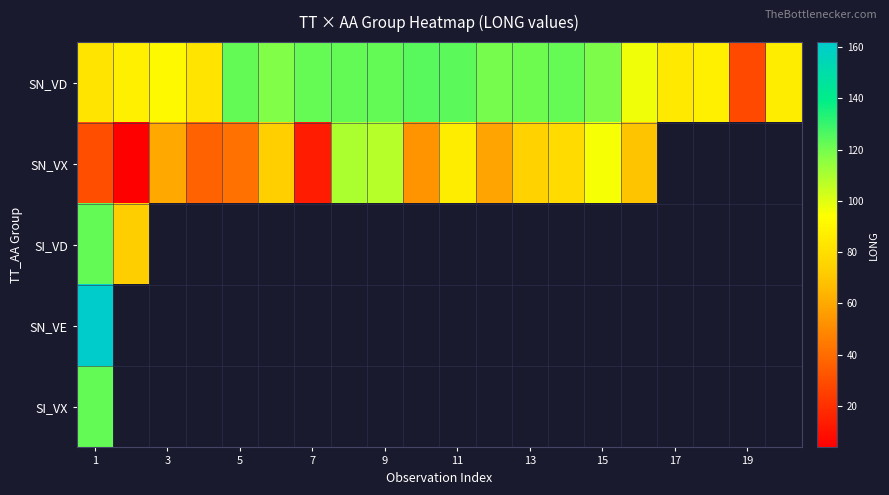

Which series has the largest total across all categories?

SN_VD